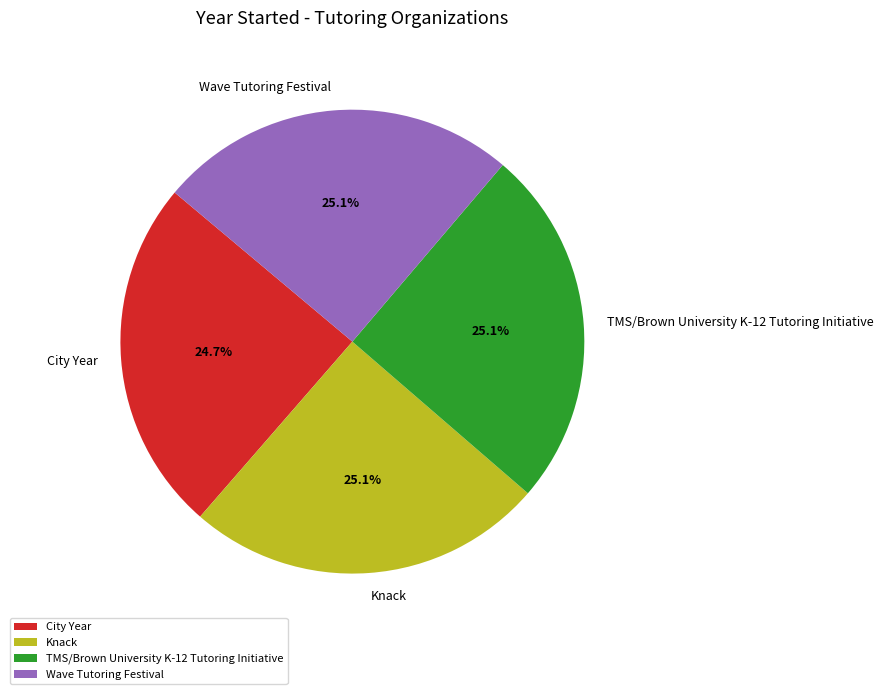

Does TMS/Brown University K-12 Tutoring Initiative account for over 50% of the chart?

No